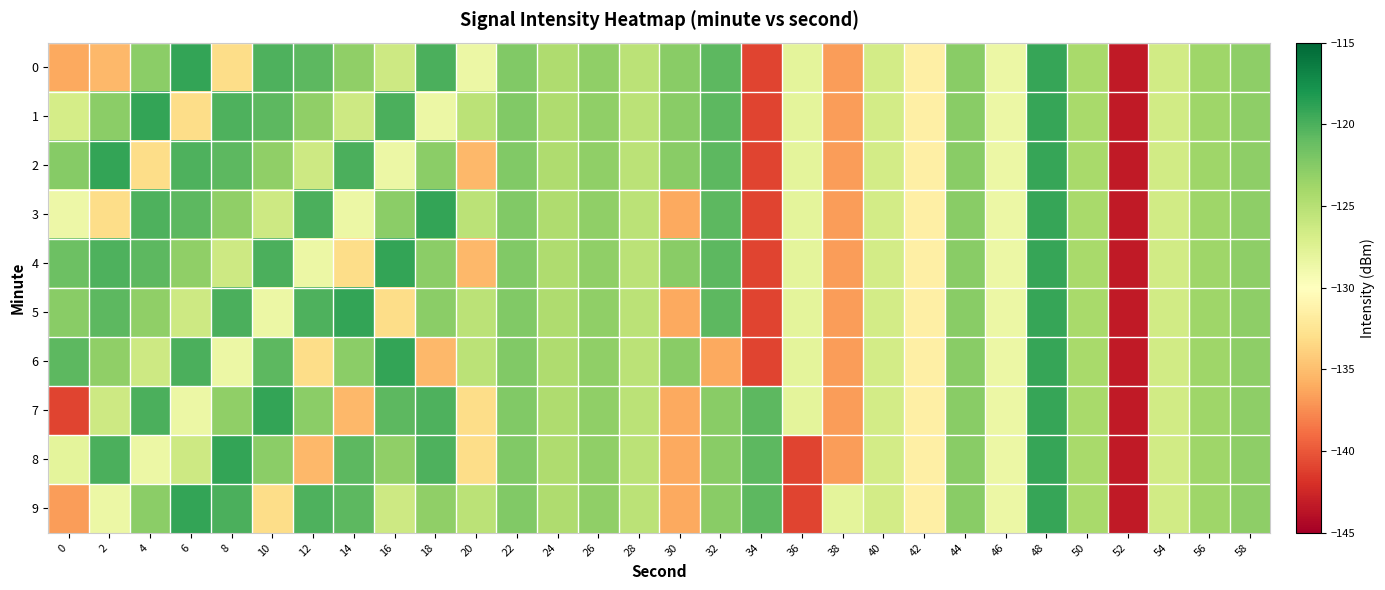

Reading right to left, transcribe all the data shown in this chart.

0: 58=-123.0	56=-123.7	54=-126.6	52=-143.3	50=-124.2	48=-119.2	46=-128.6	44=-122.7	42=-131.4	40=-126.6	38=-136.8	36=-128.0	34=-141.0	32=-120.7	30=-122.6	28=-125.3	26=-123.0	24=-124.6	22=-122.3	20=-128.6	18=-120.0	16=-126.3	14=-123.0	12=-120.7	10=-120.1	8=-133.1	6=-119.0	4=-122.8	2=-135.3	0=-136.1
1: 58=-123.0	56=-123.7	54=-126.6	52=-143.3	50=-124.2	48=-119.2	46=-128.6	44=-122.7	42=-131.4	40=-126.6	38=-136.8	36=-128.0	34=-141.0	32=-120.7	30=-122.6	28=-125.3	26=-123.0	24=-124.6	22=-122.3	20=-125.3	18=-128.6	16=-120.0	14=-126.3	12=-123.0	10=-120.7	8=-120.1	6=-133.1	4=-119.0	2=-122.8	0=-126.8
2: 58=-123.0	56=-123.7	54=-126.6	52=-143.3	50=-124.2	48=-119.2	46=-128.6	44=-122.7	42=-131.4	40=-126.6	38=-136.8	36=-128.0	34=-141.0	32=-120.7	30=-122.6	28=-125.3	26=-123.0	24=-124.6	22=-122.3	20=-135.3	18=-122.8	16=-128.6	14=-120.0	12=-126.3	10=-123.0	8=-120.7	6=-120.1	4=-133.1	2=-119.0	0=-122.6
3: 58=-123.0	56=-123.7	54=-126.6	52=-143.3	50=-124.2	48=-119.2	46=-128.6	44=-122.7	42=-131.4	40=-126.6	38=-136.8	36=-128.0	34=-141.0	32=-120.7	30=-136.1	28=-125.3	26=-123.0	24=-124.6	22=-122.3	20=-125.3	18=-119.0	16=-122.8	14=-128.6	12=-120.0	10=-126.3	8=-123.0	6=-120.7	4=-120.1	2=-133.1	0=-128.7
4: 58=-123.0	56=-123.7	54=-126.6	52=-143.3	50=-124.2	48=-119.2	46=-128.6	44=-122.7	42=-131.4	40=-126.6	38=-136.8	36=-128.0	34=-141.0	32=-120.7	30=-122.6	28=-125.3	26=-123.0	24=-124.6	22=-122.3	20=-135.3	18=-122.8	16=-119.0	14=-133.1	12=-128.6	10=-120.0	8=-126.3	6=-123.0	4=-120.7	2=-120.1	0=-121.3
5: 58=-123.0	56=-123.7	54=-126.6	52=-143.3	50=-124.2	48=-119.2	46=-128.6	44=-122.7	42=-131.4	40=-126.6	38=-136.8	36=-128.0	34=-141.0	32=-120.7	30=-136.1	28=-125.3	26=-123.0	24=-124.6	22=-122.3	20=-125.3	18=-122.8	16=-133.1	14=-119.0	12=-120.1	10=-128.6	8=-120.0	6=-126.3	4=-123.0	2=-120.7	0=-122.6
6: 58=-123.0	56=-123.7	54=-126.6	52=-143.3	50=-124.2	48=-119.2	46=-128.6	44=-122.7	42=-131.4	40=-126.6	38=-136.8	36=-128.0	34=-141.0	32=-136.1	30=-122.6	28=-125.3	26=-123.0	24=-124.6	22=-122.3	20=-125.3	18=-135.3	16=-119.0	14=-122.8	12=-133.1	10=-120.7	8=-128.6	6=-120.0	4=-126.3	2=-123.0	0=-120.7
7: 58=-123.0	56=-123.7	54=-126.6	52=-143.3	50=-124.2	48=-119.2	46=-128.6	44=-122.7	42=-131.4	40=-126.6	38=-136.8	36=-128.0	34=-120.7	32=-122.6	30=-136.1	28=-125.3	26=-123.0	24=-124.6	22=-122.3	20=-133.1	18=-120.1	16=-120.7	14=-135.3	12=-122.8	10=-119.0	8=-123.0	6=-128.6	4=-120.0	2=-126.3	0=-141.0
8: 58=-123.0	56=-123.7	54=-126.6	52=-143.3	50=-124.2	48=-119.2	46=-128.6	44=-122.7	42=-131.4	40=-126.6	38=-136.8	36=-141.0	34=-120.7	32=-122.6	30=-136.1	28=-125.3	26=-123.0	24=-124.6	22=-122.3	20=-133.1	18=-120.1	16=-123.0	14=-120.7	12=-135.3	10=-122.8	8=-119.0	6=-126.3	4=-128.6	2=-120.0	0=-128.0
9: 58=-123.0	56=-123.7	54=-126.6	52=-143.3	50=-124.2	48=-119.2	46=-128.6	44=-122.7	42=-131.4	40=-126.6	38=-128.0	36=-141.0	34=-120.7	32=-122.6	30=-136.1	28=-125.3	26=-123.0	24=-124.6	22=-122.3	20=-125.3	18=-123.0	16=-126.3	14=-120.7	12=-120.1	10=-133.1	8=-120.0	6=-119.0	4=-122.8	2=-128.6	0=-136.8